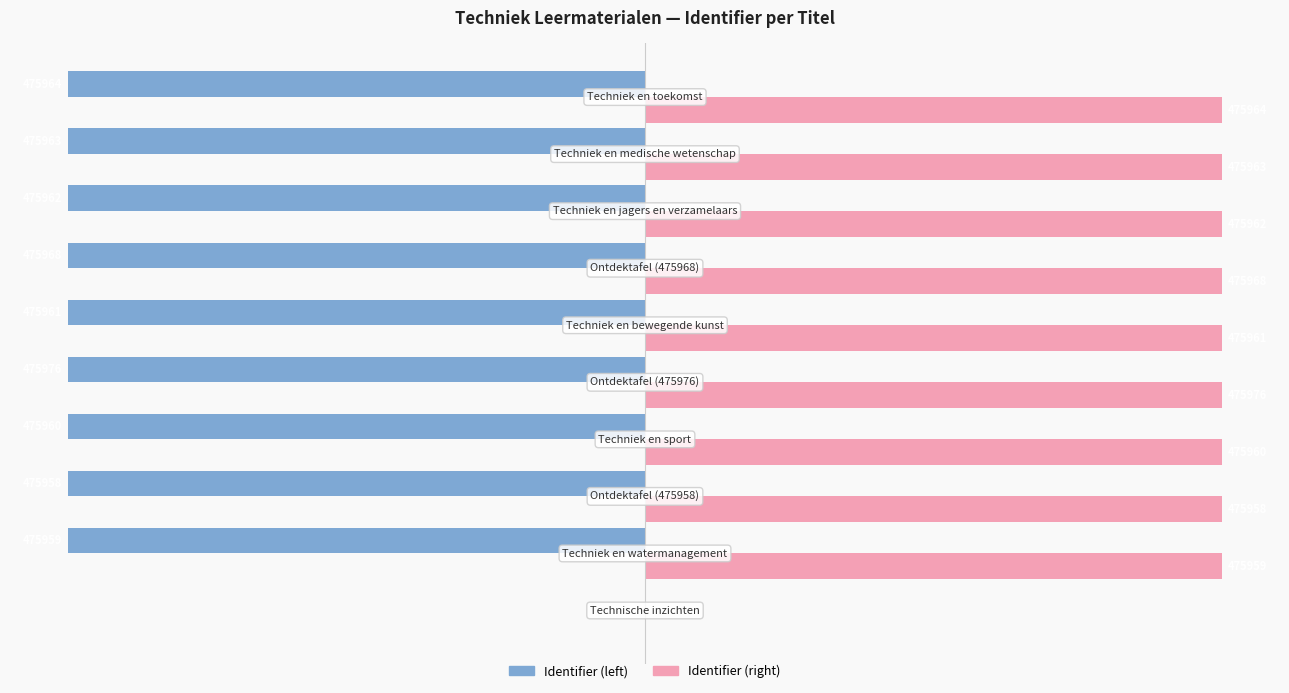

What are all the series names shown in the legend?

Identifier (left), Identifier (right)